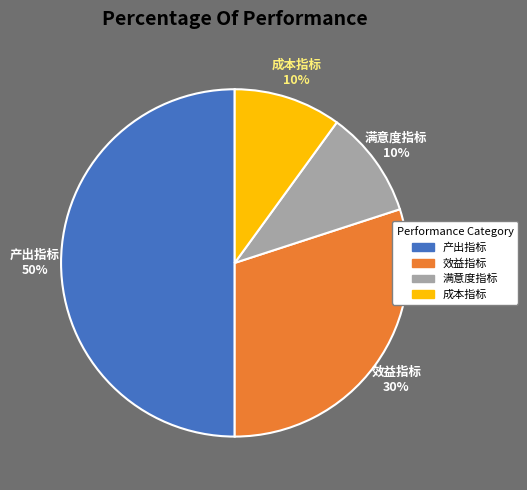

True or false: 效益指标 accounts for 30% of the total.

True